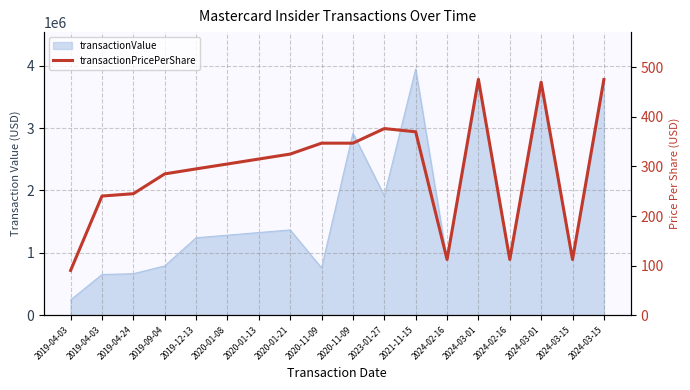

Does the chart have visible grid lines?

Yes